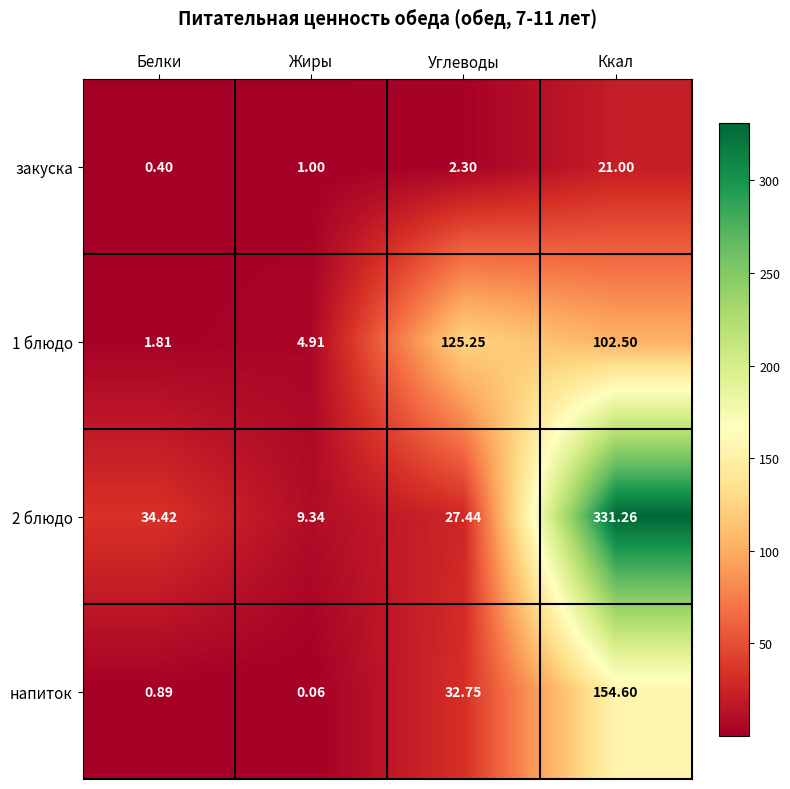

Count the number of categories in the chart.

4